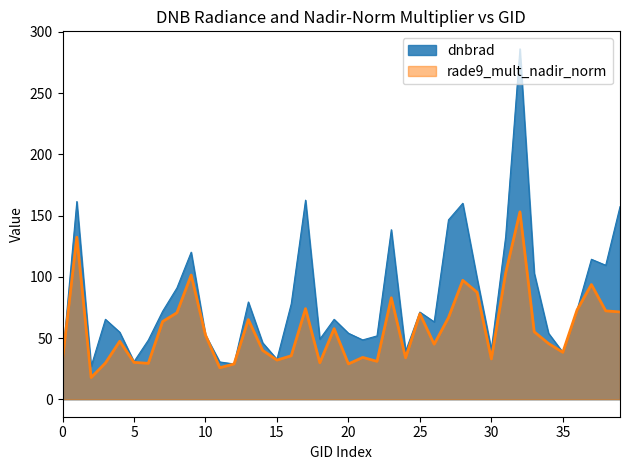

Rank the series by their maximum value, from highest to lowest.

dnbrad, rade9_mult_nadir_norm